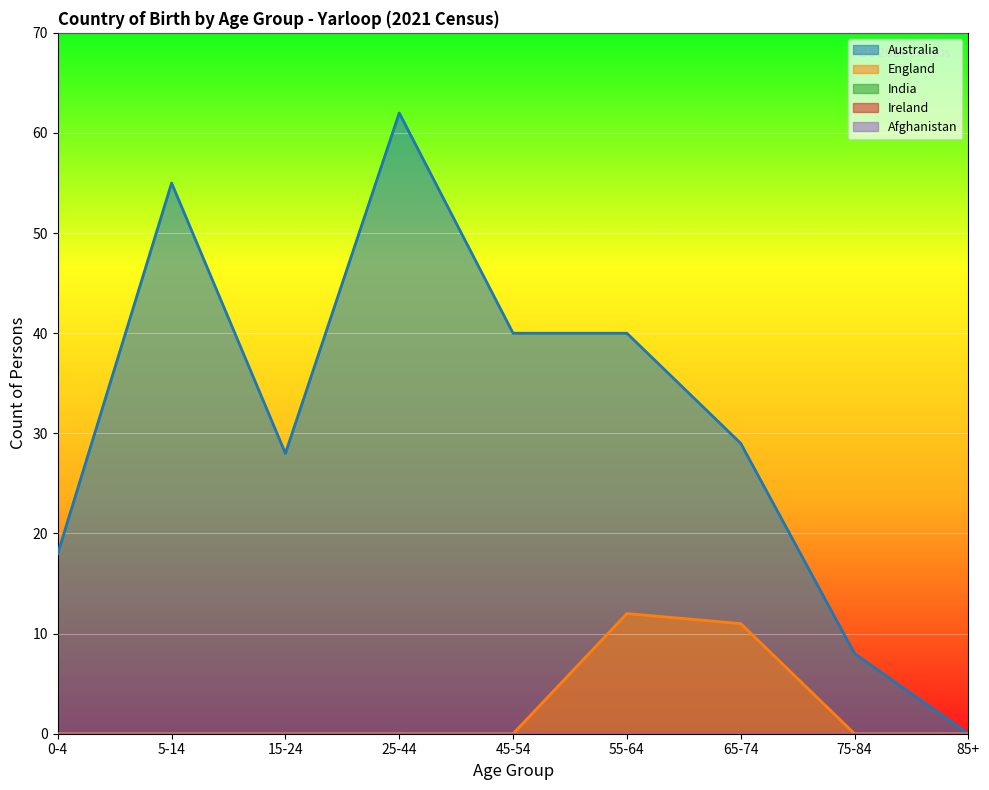

At which category does England reach its first local peak?

55-64